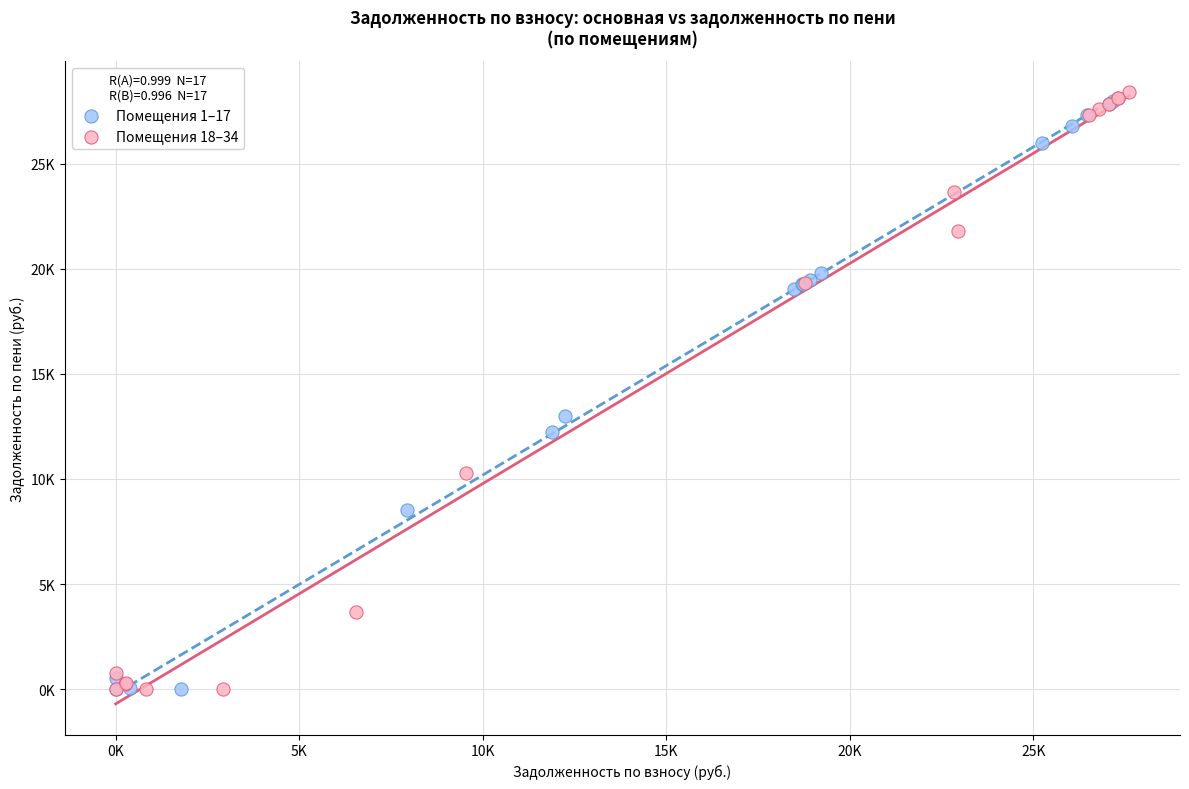

What are all the series names shown in the legend?

Помещения 1–17, Помещения 18–34